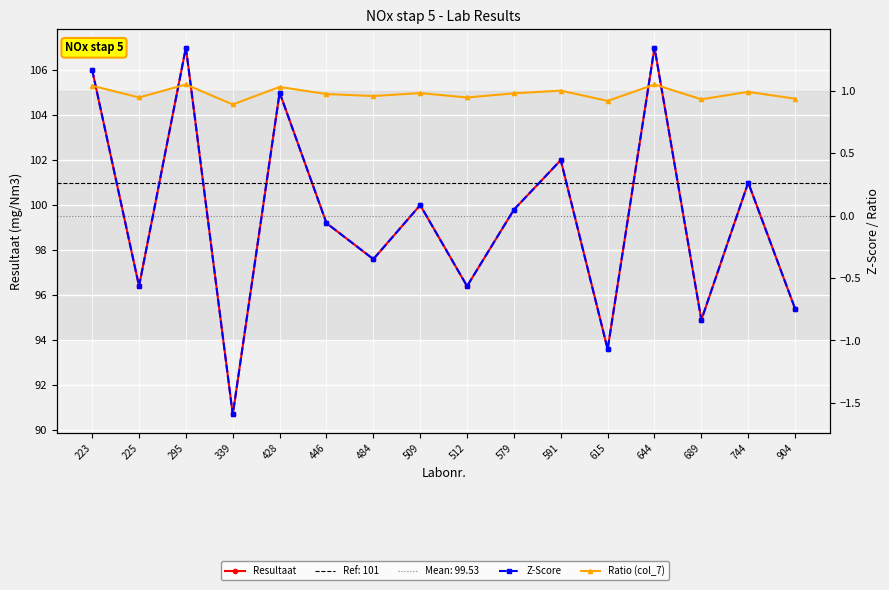

Is this an area chart (filled region under the line)?

No